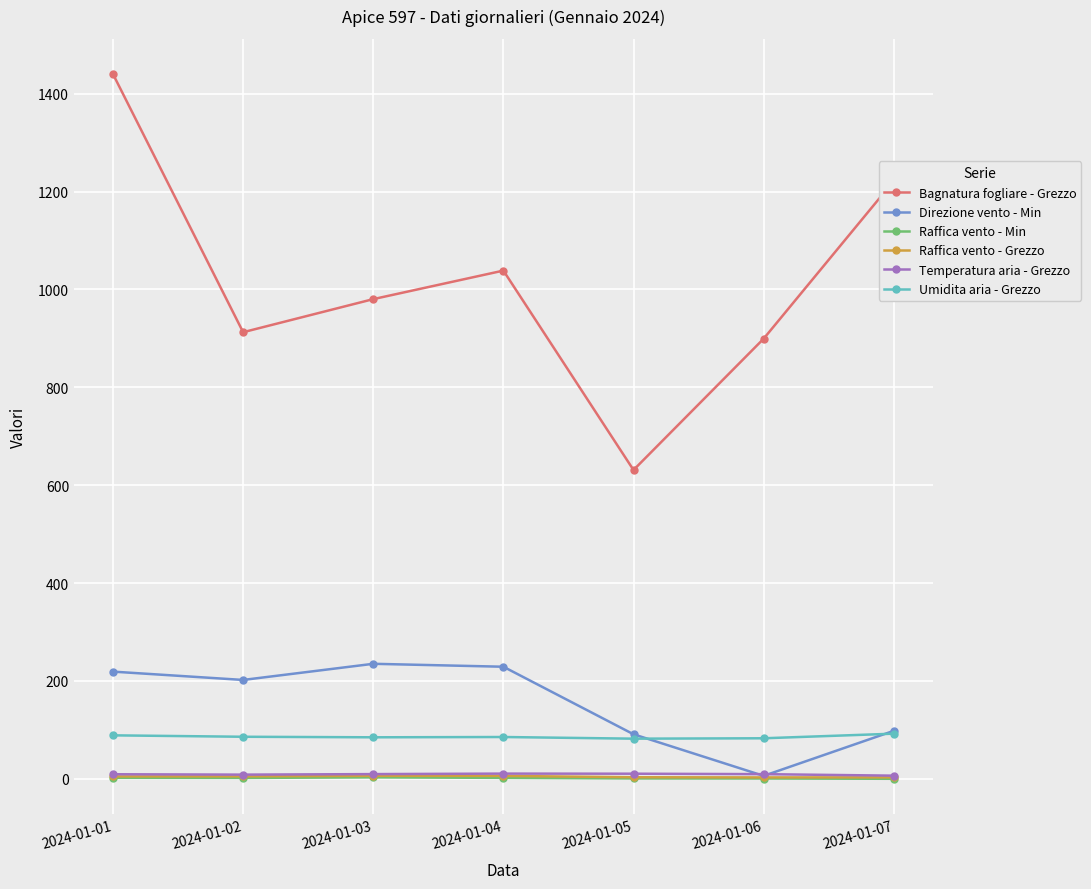

At how many categories does at least one series exceed 122?

7